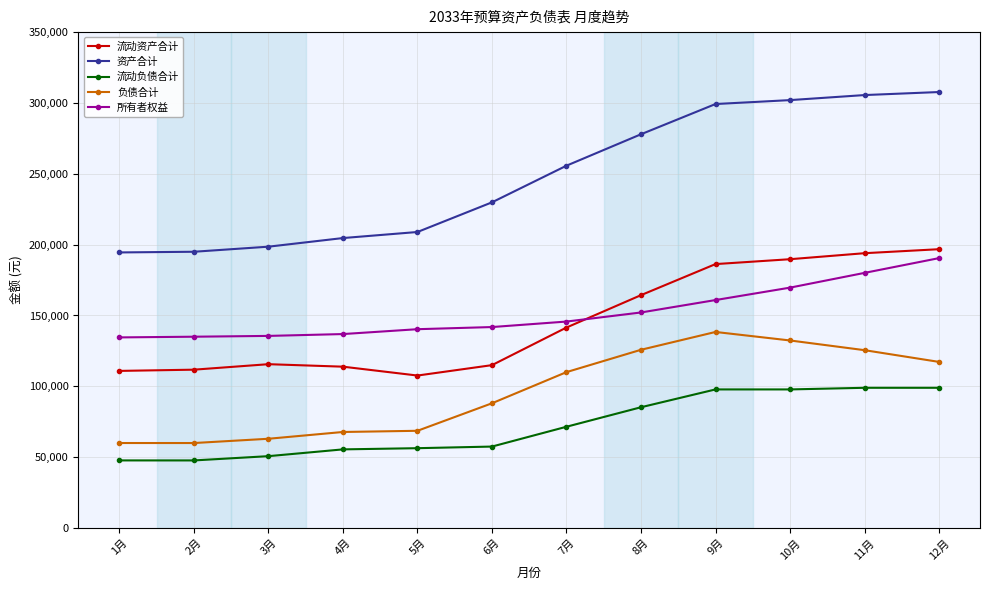

What is the minimum value for 资产合计?

194490.6